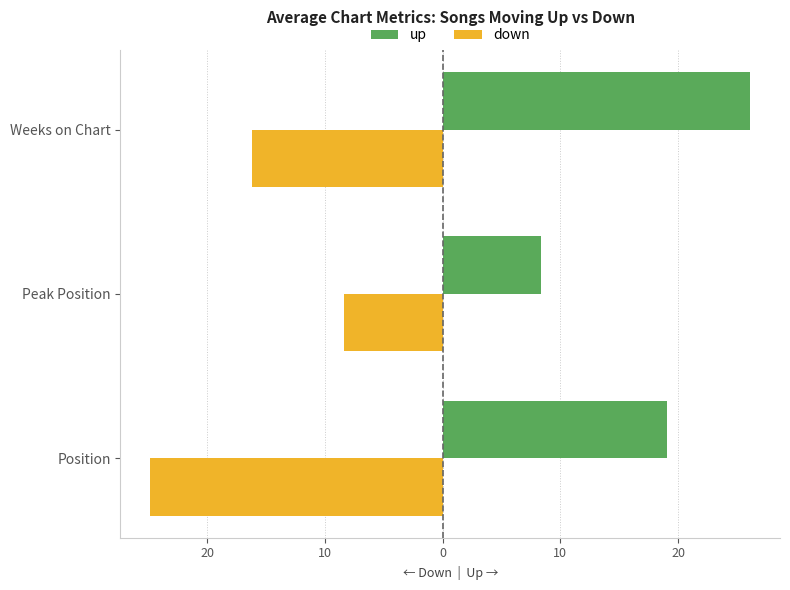

Reading left to right, what are all the values shown in this chart?

up: 19.1	8.3	26.1
down: -24.8	-8.4	-16.2